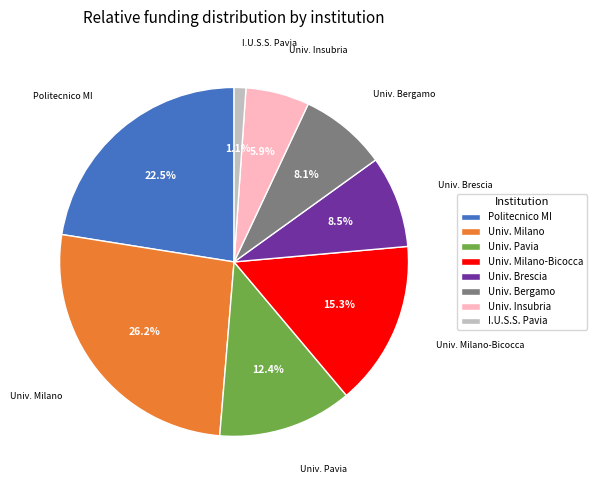

What portion of the pie excludes Univ. Milano?

73.8%